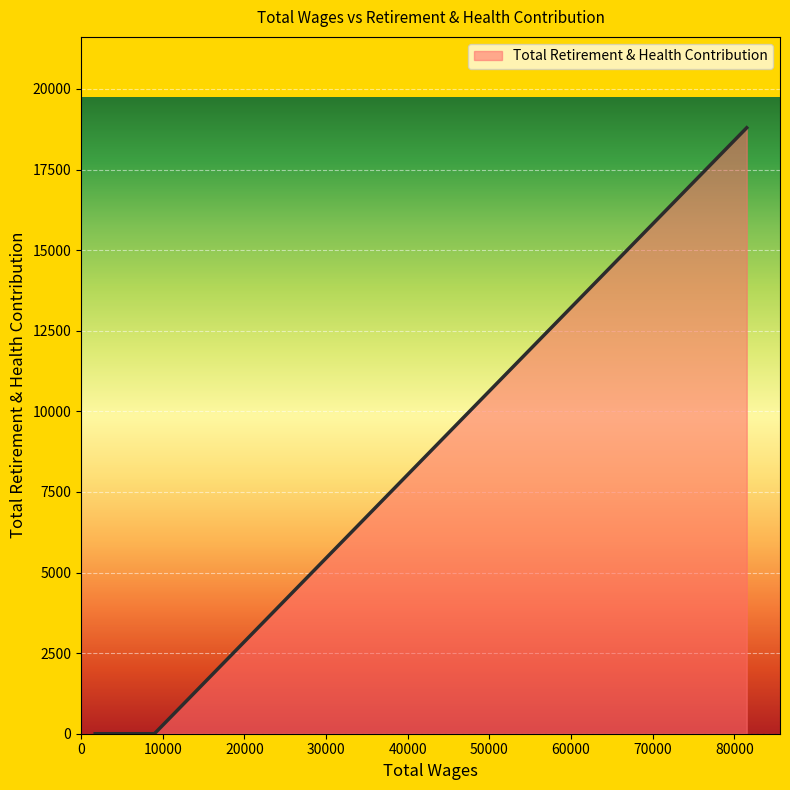

Rank the categories by value from highest to lowest.

81508.0, 8988.0, 1732.0